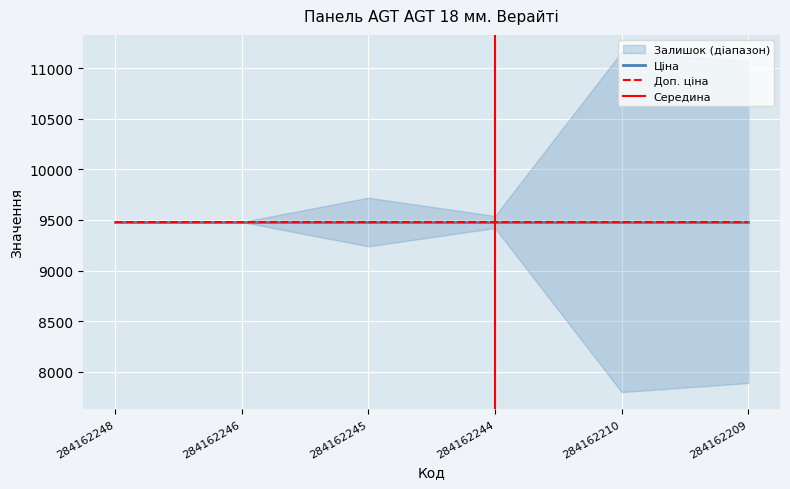

Which series has the largest total across all categories?

Ціна